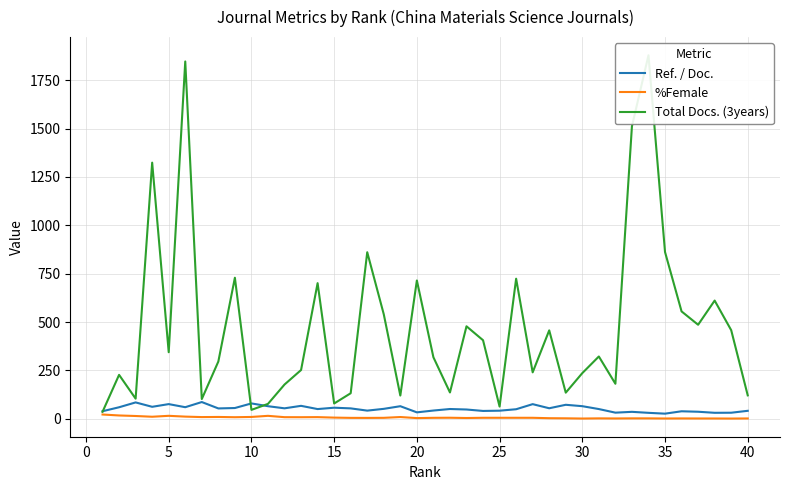

Reading left to right, extract all data points from this chart.

Ref. / Doc.: 39.0	59.5	84.5	61.9	75.8	59.8	86.5	53.5	55.6	79.3	65.0	54.0	66.9	50.2	57.2	53.7	42.1	51.3	65.0	33.2	42.6	50.5	47.9	40.5	41.8	49.3	75.6	54.4	72.3	65.1	50.2	31.6	35.9	30.7	26.5	38.7	36.3	30.9	31.3	41.2
%Female: 22.0	17.1	14.3	10.5	15.3	11.2	8.8	9.4	8.0	9.4	15.2	8.3	8.1	8.5	6.0	4.7	4.5	4.9	9.0	3.5	4.9	5.3	4.0	5.1	5.1	5.1	5.0	3.0	2.4	1.2	2.1	1.6	2.1	2.0	1.4	1.7	1.5	1.5	1.1	1.6
Total Docs. (3years): 36.0	227.0	104.0	1324.0	344.0	1847.0	102.0	296.0	729.0	46.0	77.0	177.0	252.0	701.0	79.0	132.0	861.0	540.0	120.0	715.0	318.0	136.0	478.0	406.0	63.0	724.0	240.0	457.0	135.0	236.0	322.0	181.0	1512.0	1879.0	862.0	555.0	486.0	611.0	458.0	121.0